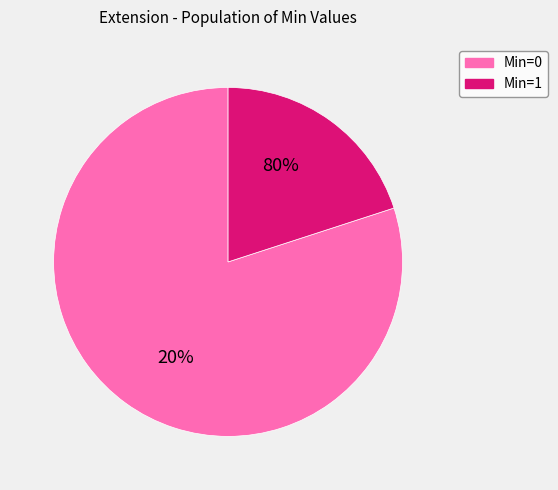

Does Extension represent more than half of the total?

No